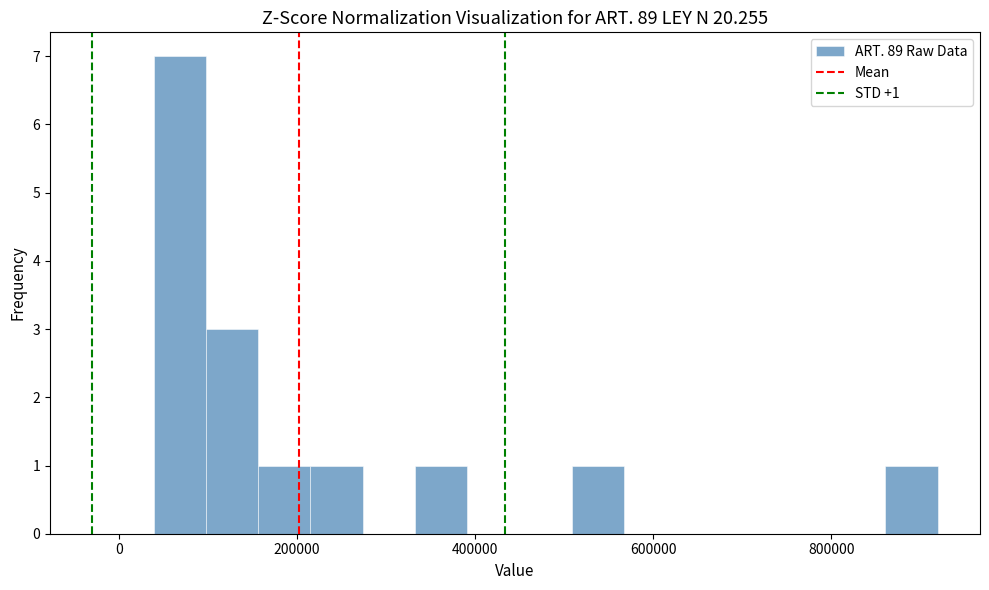

Around what value on the x-axis is the tallest bar? Give the approximate position of its centre, as read against the axis.

60000